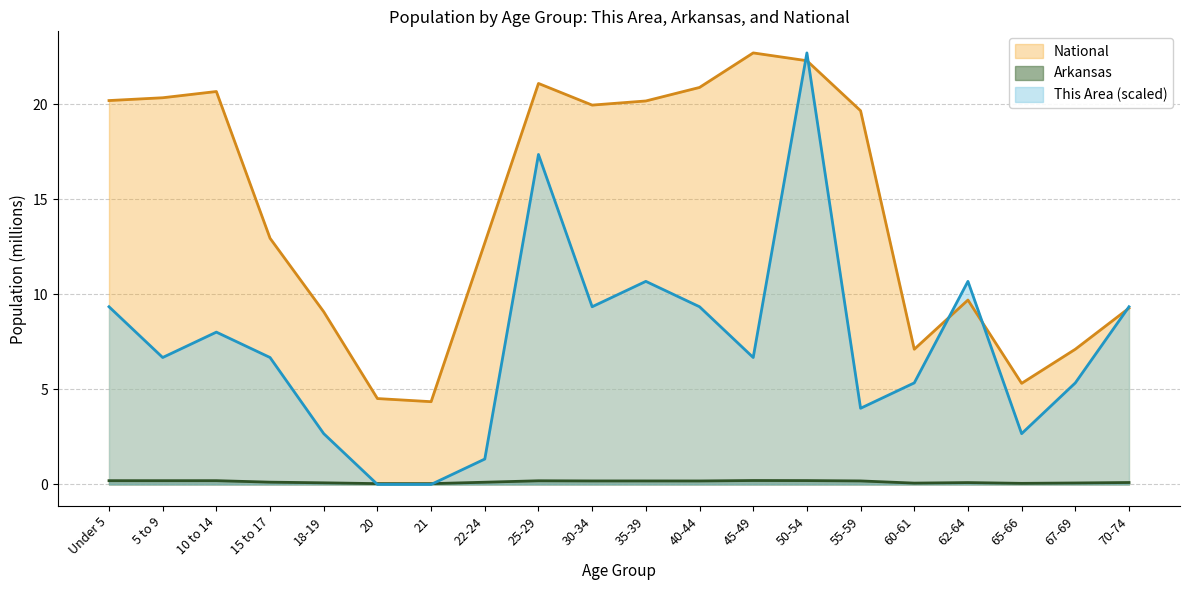

List the series in order of their overall mean, lowest first.

Arkansas, This Area (scaled), National